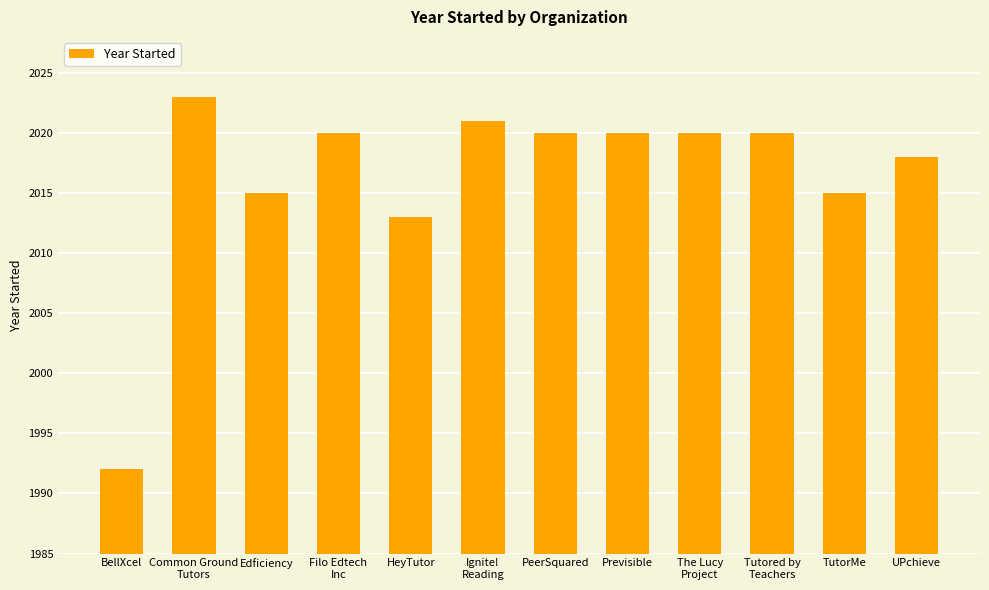

What is the difference between the values at Edficiency and BellXcel?

23